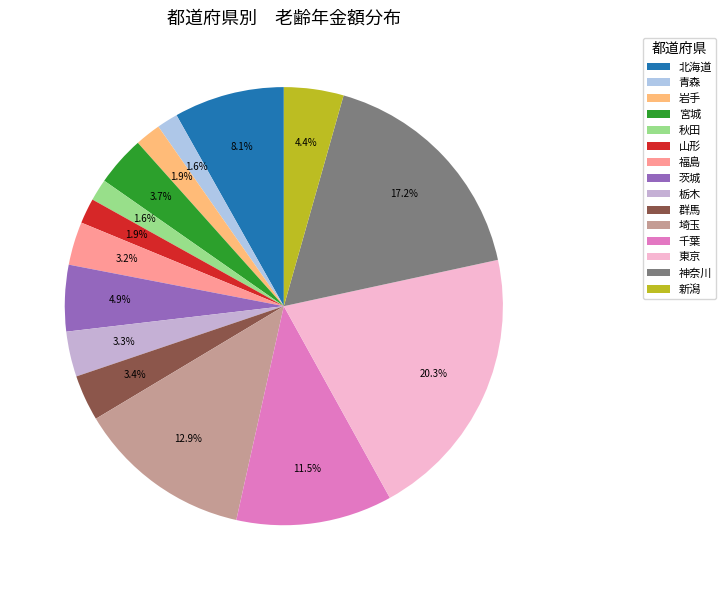

Does 神奈川 account for over 50% of the chart?

No